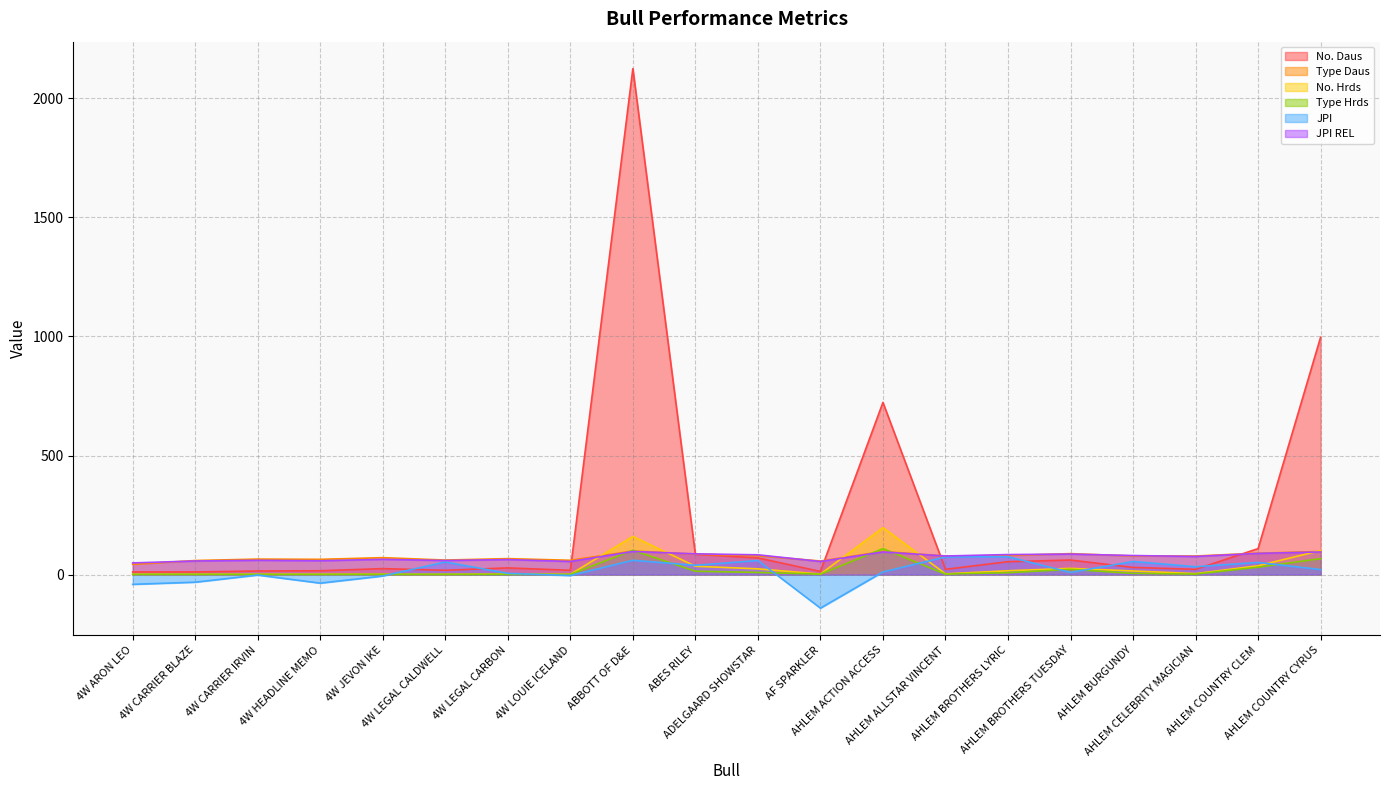

At 4W LEGAL CALDWELL, list the series in order from smallest to largest.

No. Hrds, Type Hrds, No. Daus, JPI, JPI REL, Type Daus